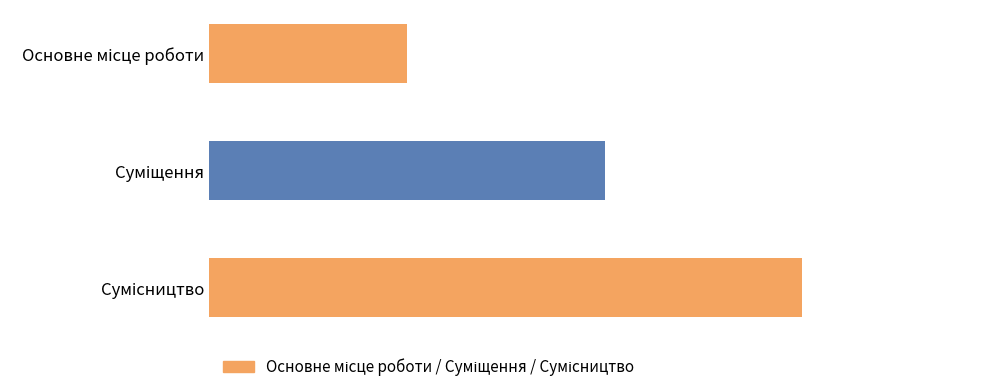

What is the difference between the maximum and minimum values?

2